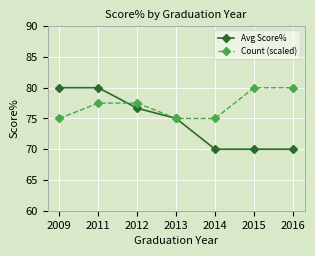

Which series has the largest total across all categories?

Count (scaled)